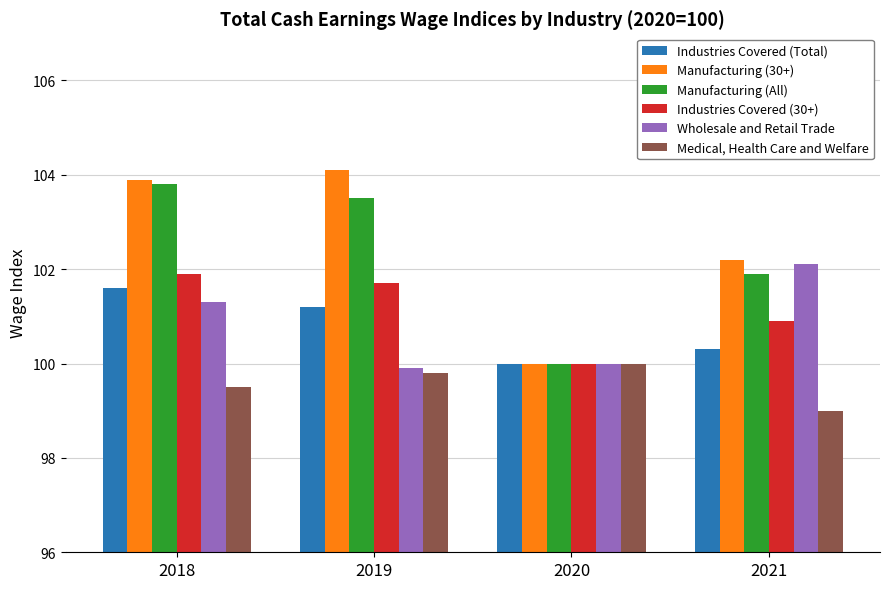

Which series has the largest range (max minus min)?

Manufacturing (30+)